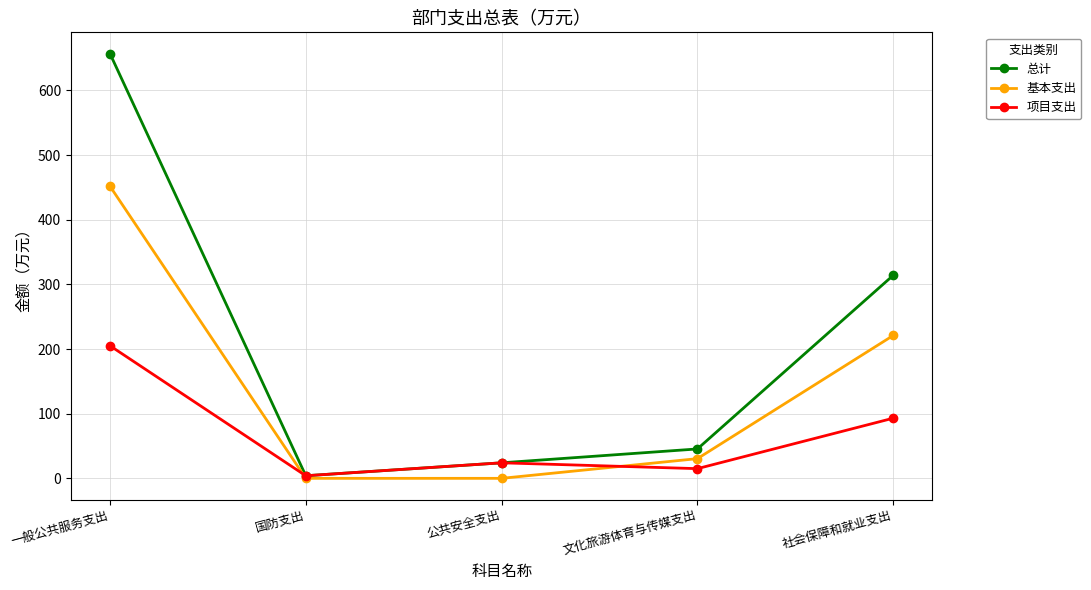

Is the value of 基本支出 at 国防支出 greater than the value of 项目支出 at 公共安全支出?

No